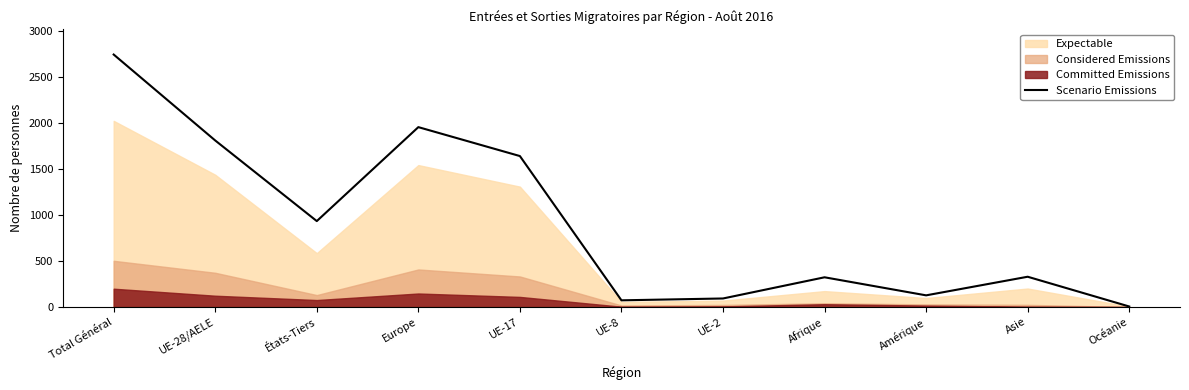

What is the average value?

911